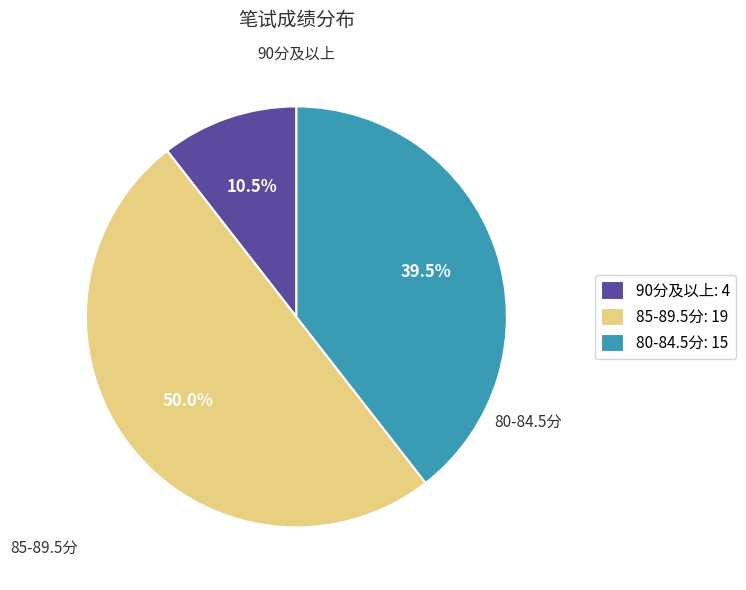

To the nearest percent, what is the average slice percentage?

33%